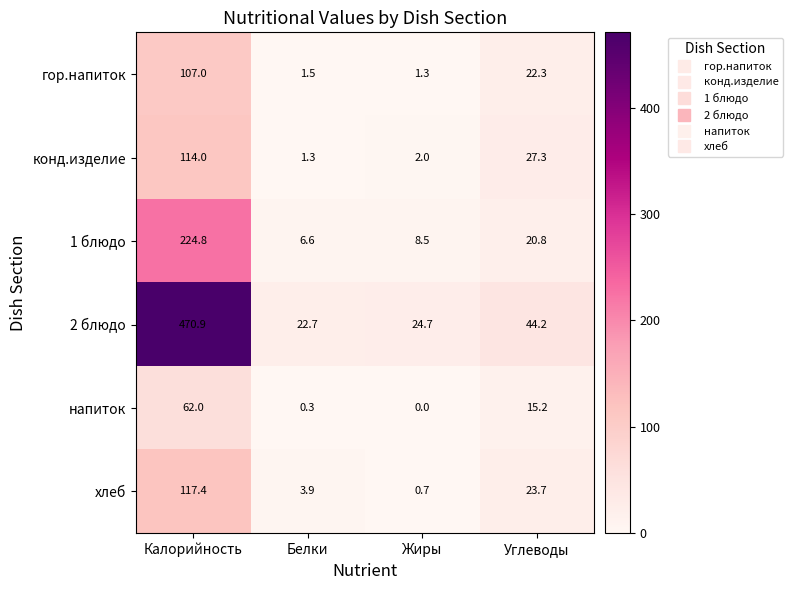

How many categories are shown in the chart?

4